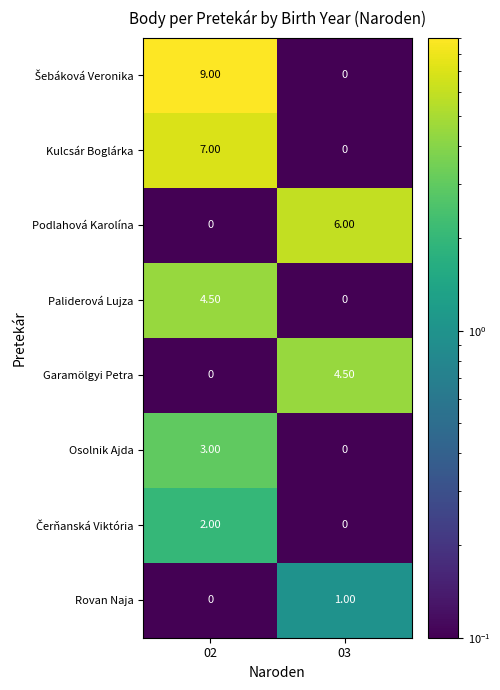

What is the spread (max minus min) of values at 02?

9.0